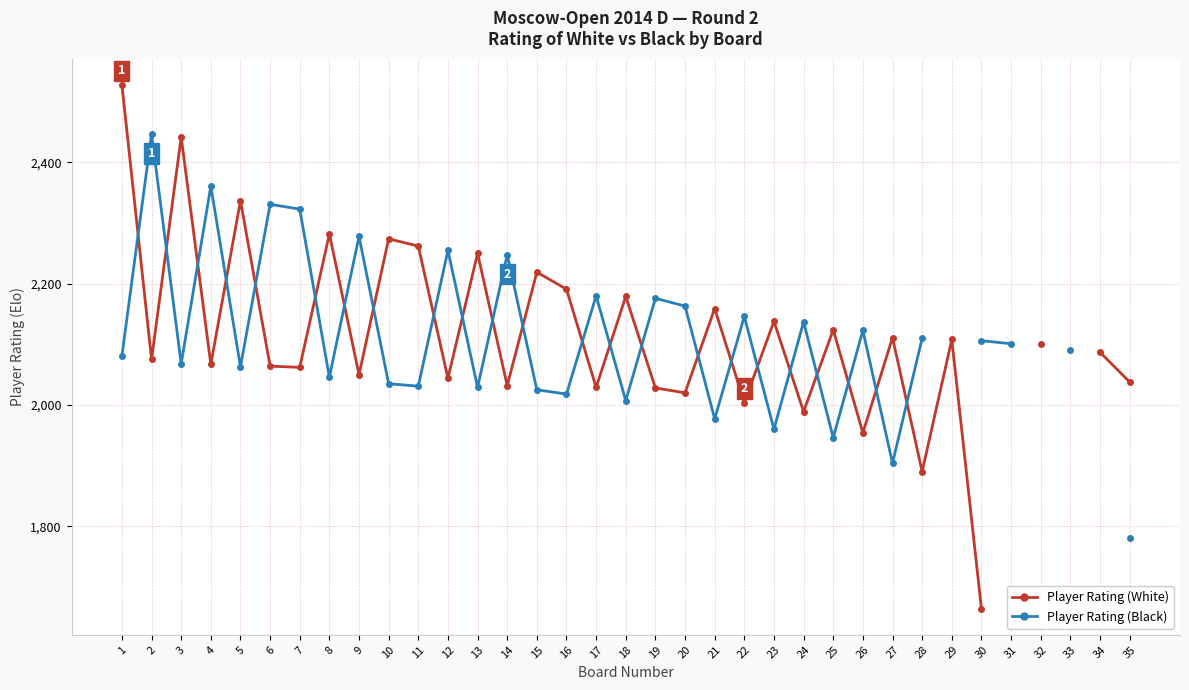

Is it true that Player Rating (White) equals 1184.1 at 27?

False